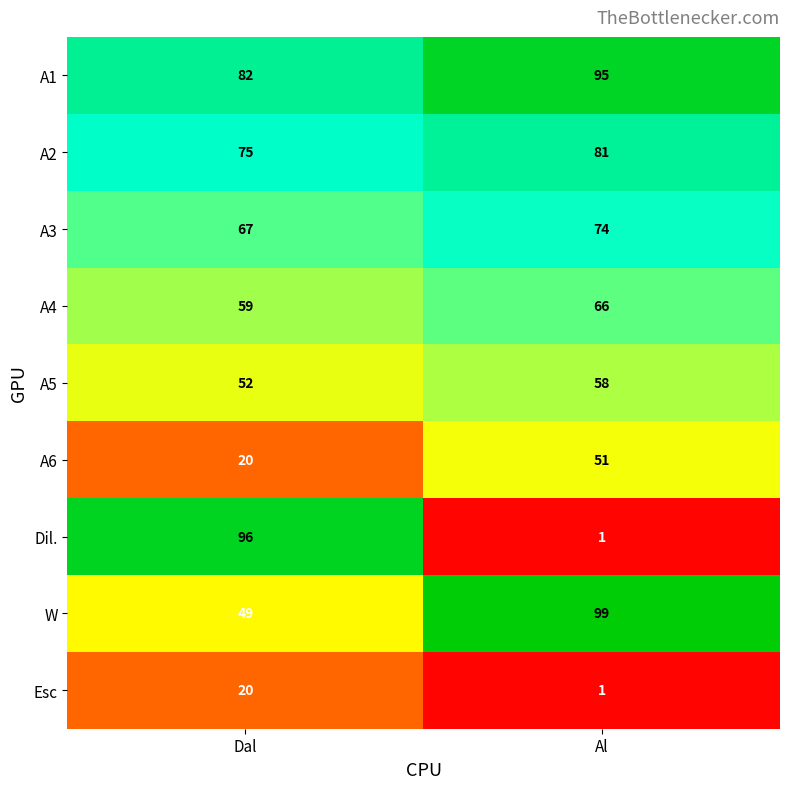

What is the sum of all Esc values?

21